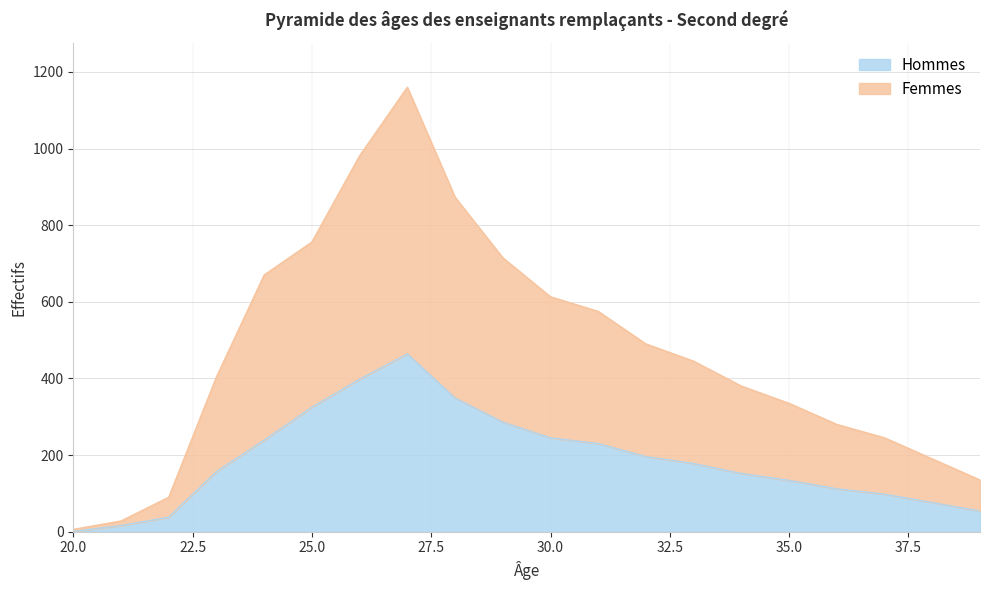

In Hommes, how many points are higher than both neighbors (excluding endpoints)?

1